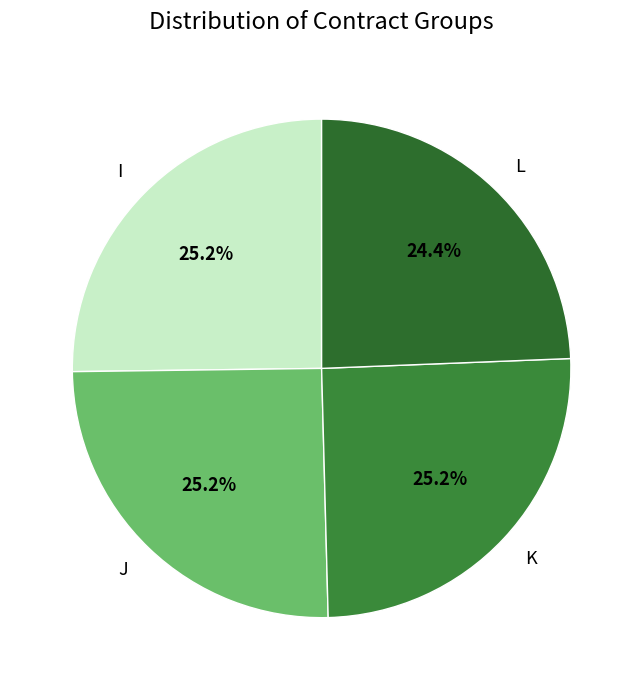

Is there any slice that represents more than half of the pie?

No